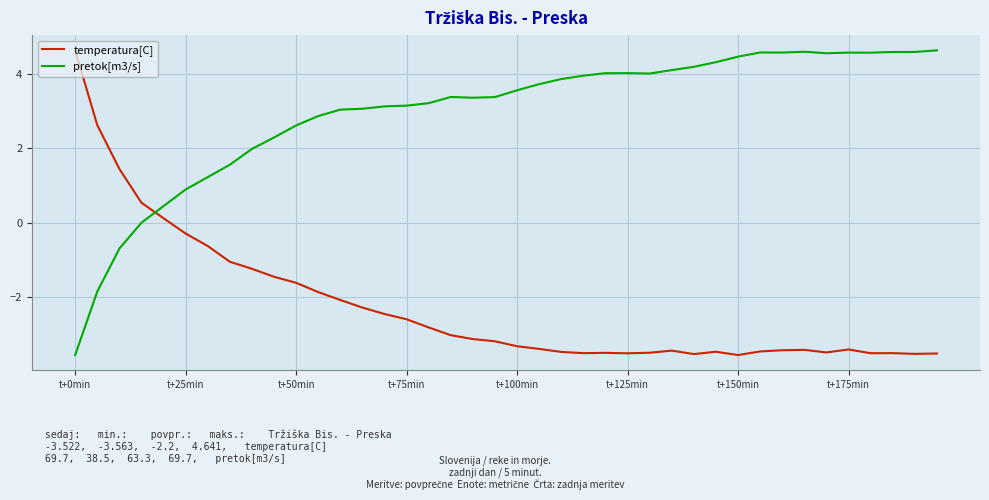

Rank the series by their average value, from highest to lowest.

pretok[m3/s], temperatura[C]